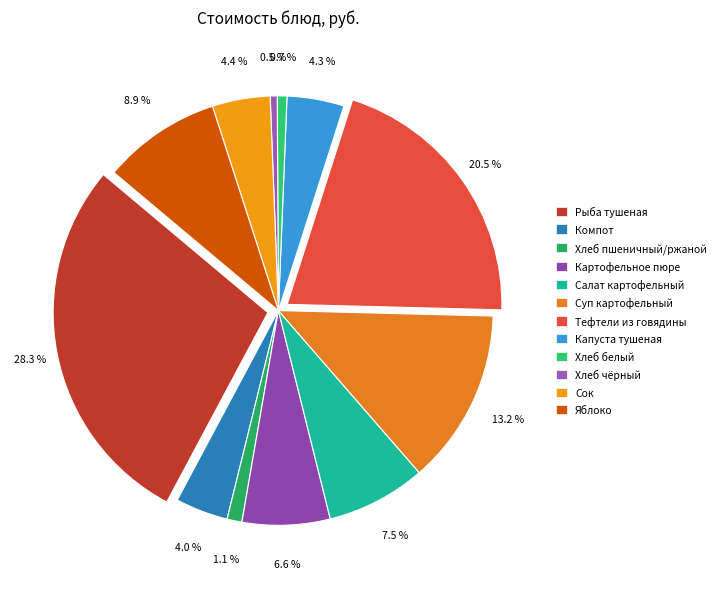

What percentage is NOT represented by Рыба тушеная в сметанном соусе?

71.7%